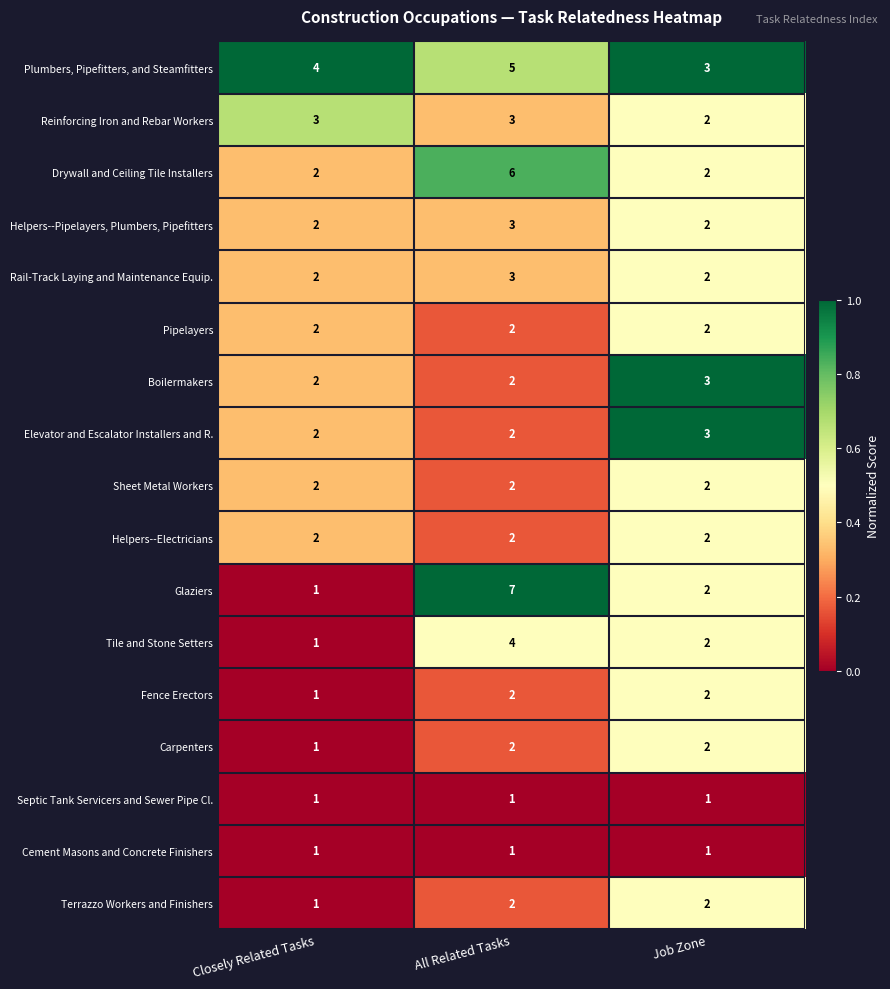

The Drywall and Ceiling Tile Installers series shows 6 at All Related Tasks. True or false?

True